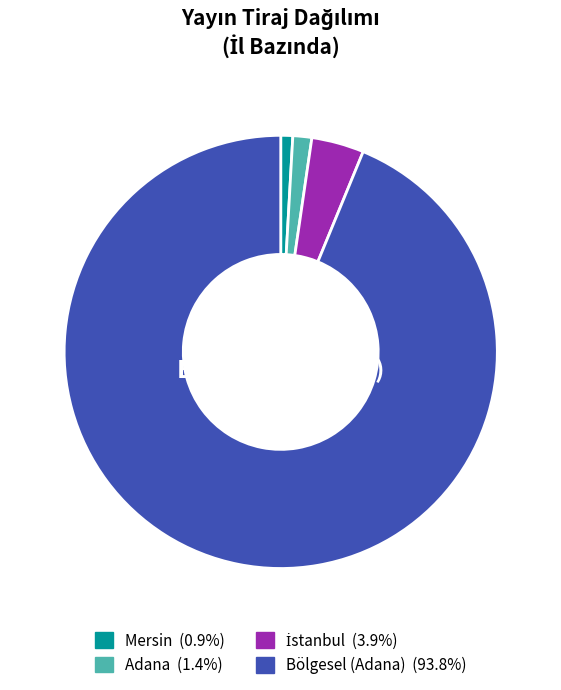

Is there a majority slice in this chart?

Yes